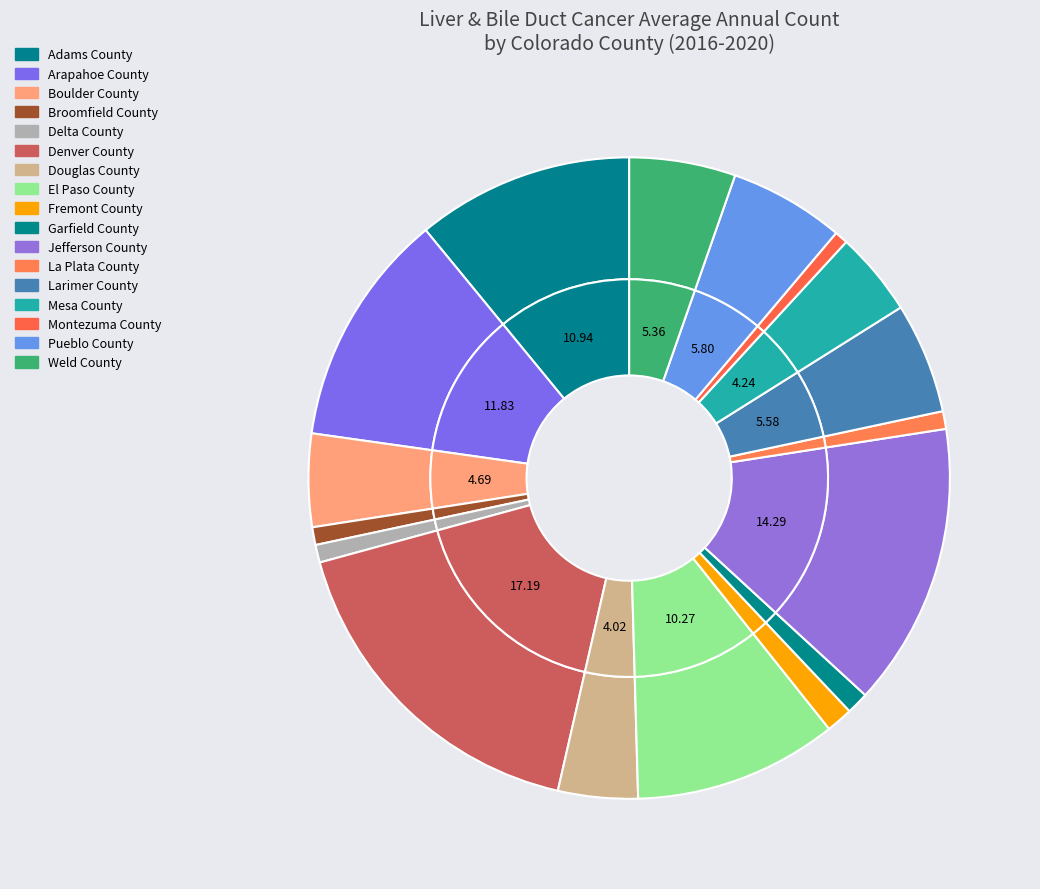

To the nearest percent, what is the combined percentage of Delta County and Boulder County?

6%